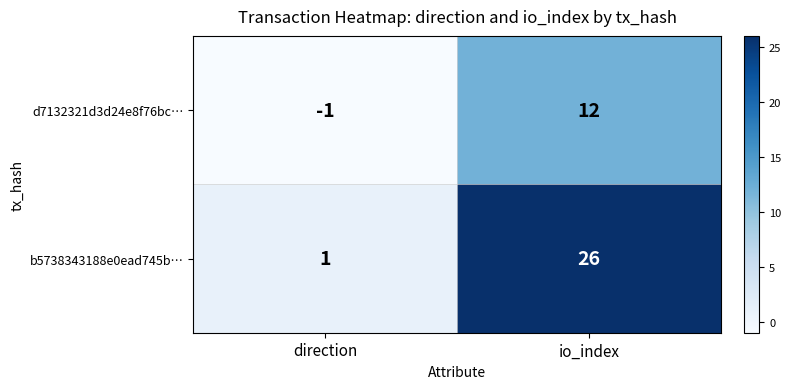

List the series in order of their overall mean, highest first.

b5738343188e0ead745b…, d7132321d3d24e8f76bc…